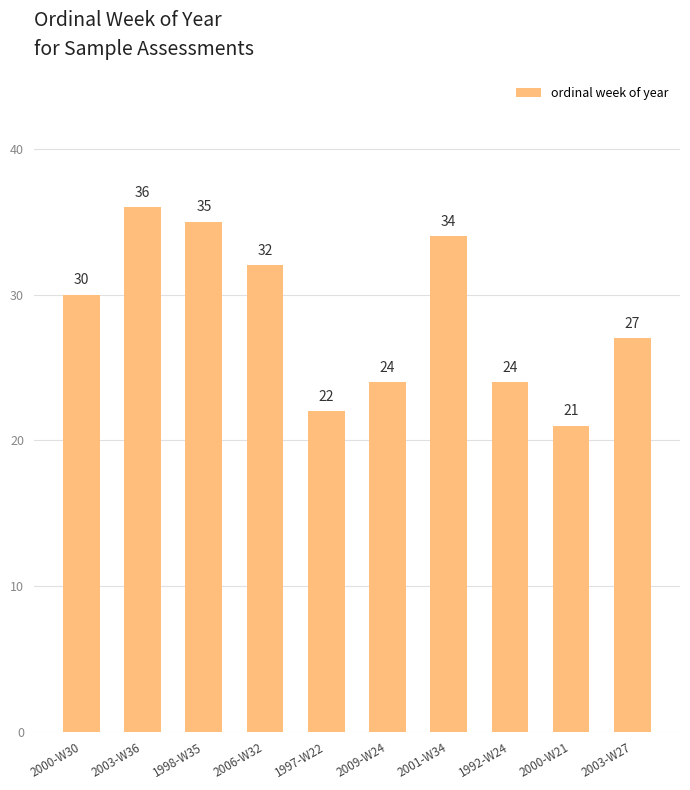

What is the label of the 10th bar from the right?

2000-W30